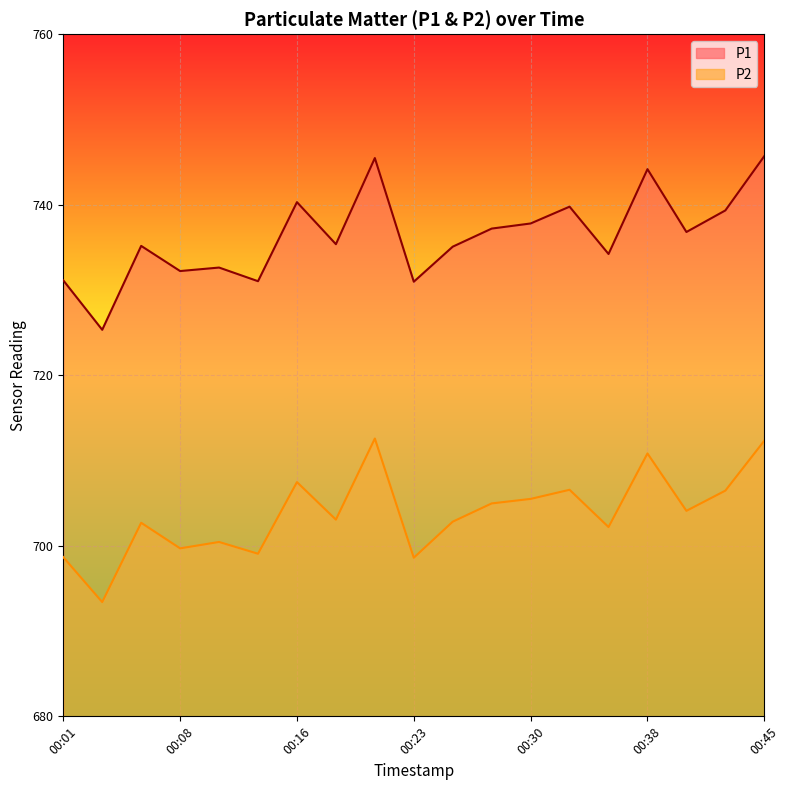

What is the sum of the P2 values at 00:26 and 00:40?

1406.9